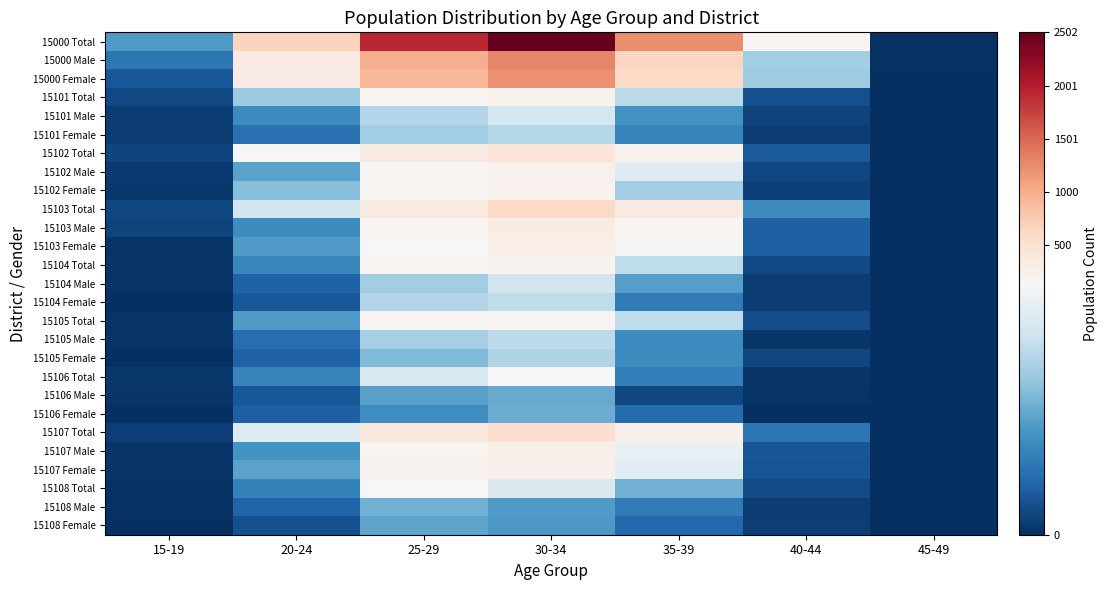

How many categories are shown in the chart?

7